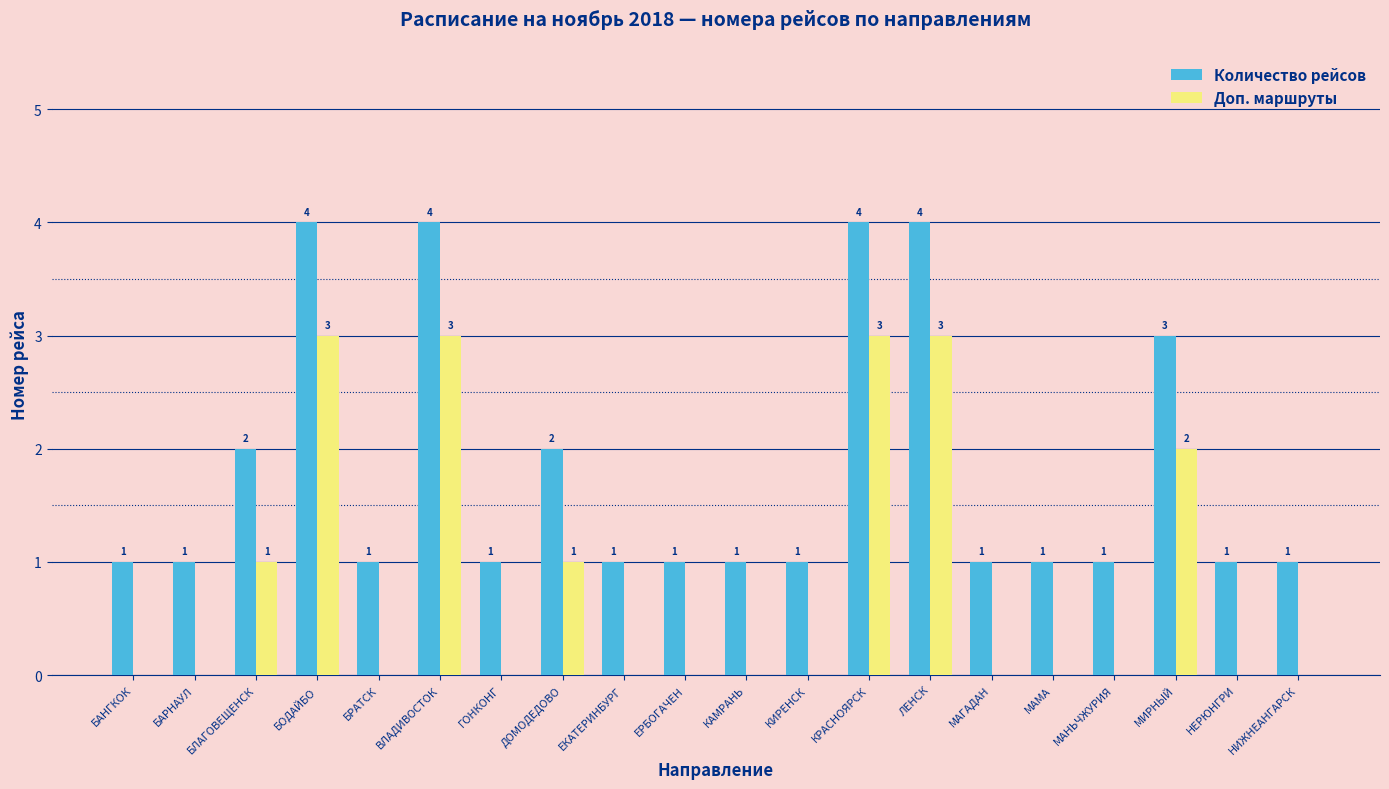

Read the Количество рейсов value at НИЖНЕАНГАРСК.

1